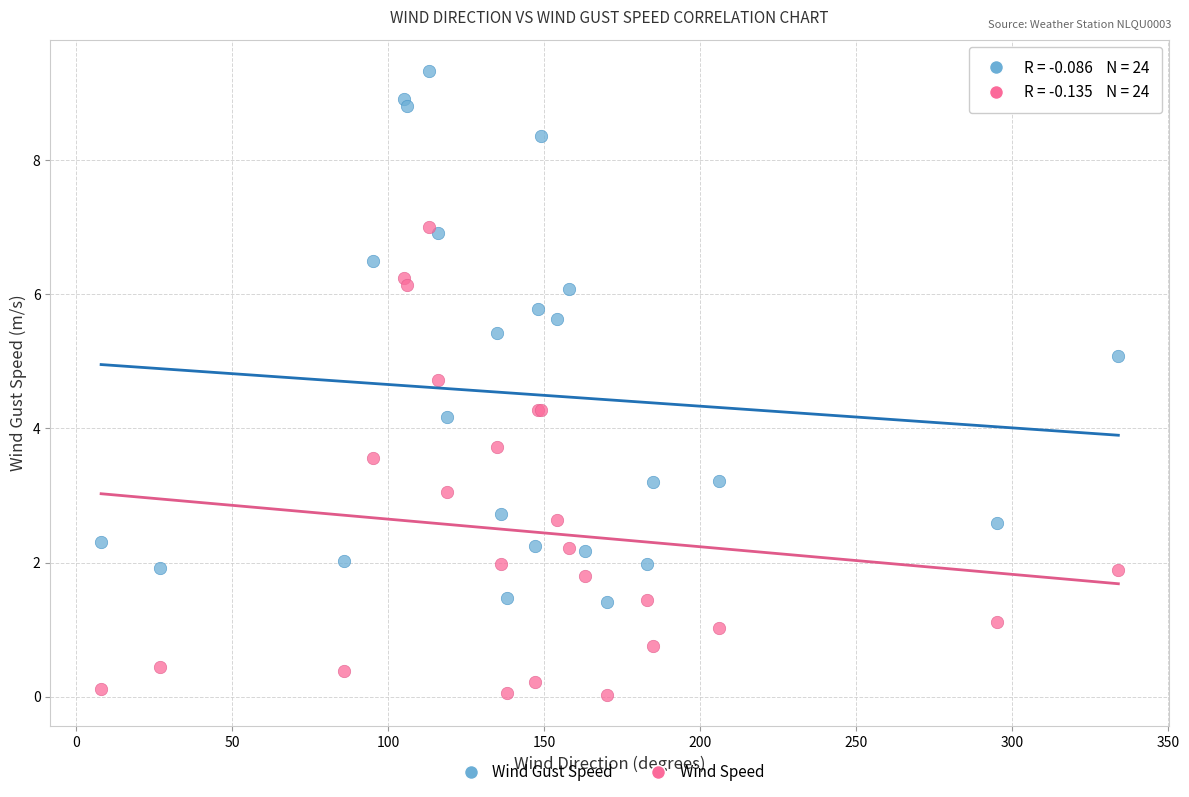

Across all series, what Y value is closest to 4?

4.2